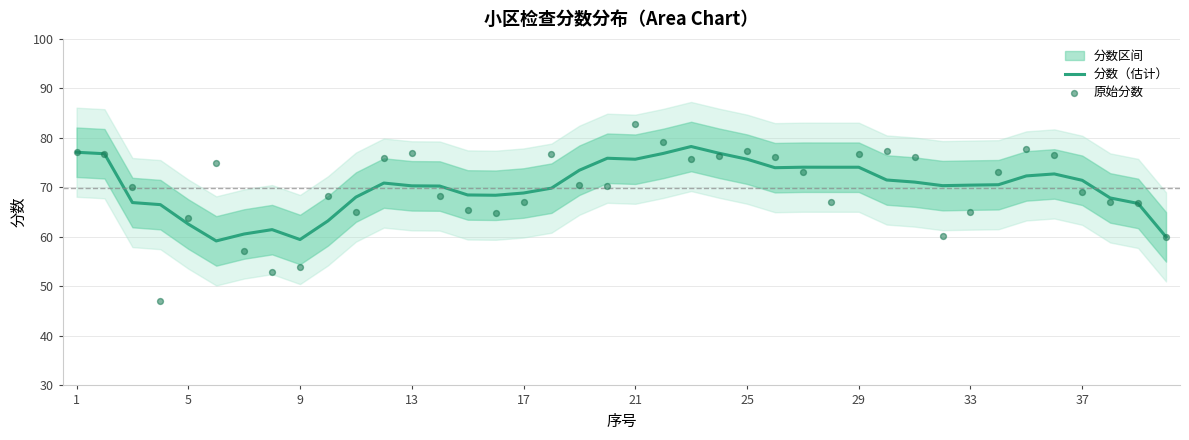

What is the total value across all series at 21?

134.2